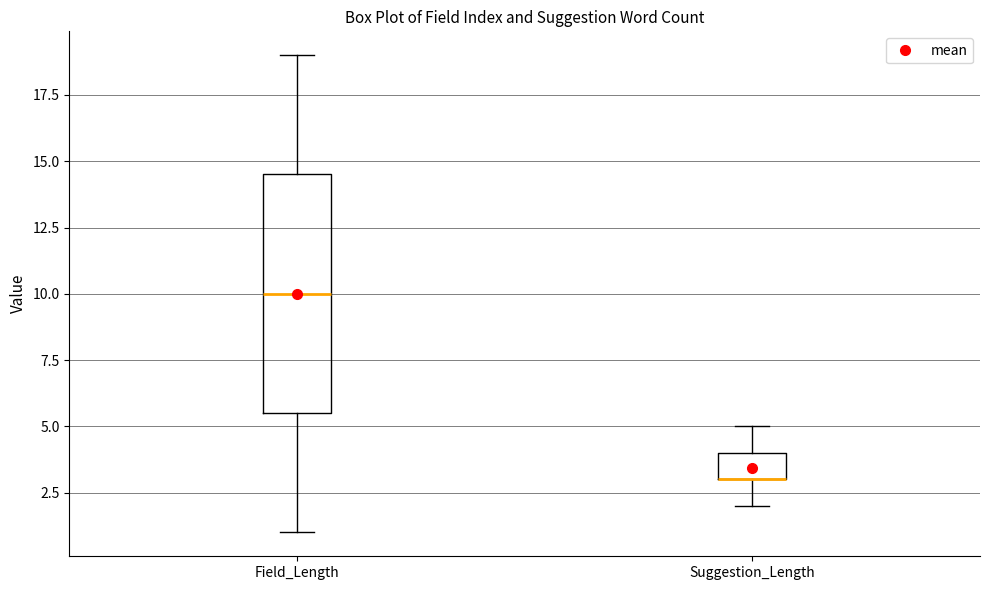

Reading left to right, read every box against the y-axis: the position of its median line, the range the box covers, and the ends of its whiskers. The values are not printed on the chart, so give them approximately, as read against the axis.

Field_Length: median 10.0, box 5.5 to 14.5, whiskers 1.0 to 19.0
Suggestion_Length: median 3.0 (drawn on the box's lower edge), box 3.0 to 4.0, whiskers 2.0 to 5.0